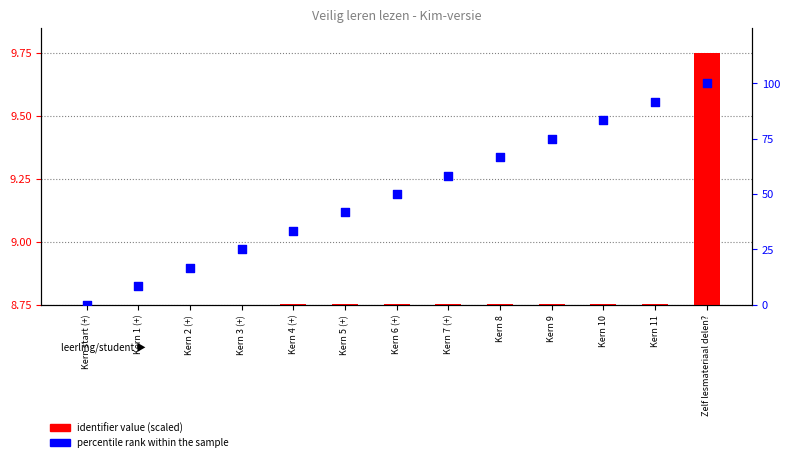

Which series reaches the maximum Y coordinate?

percentile rank within the sample